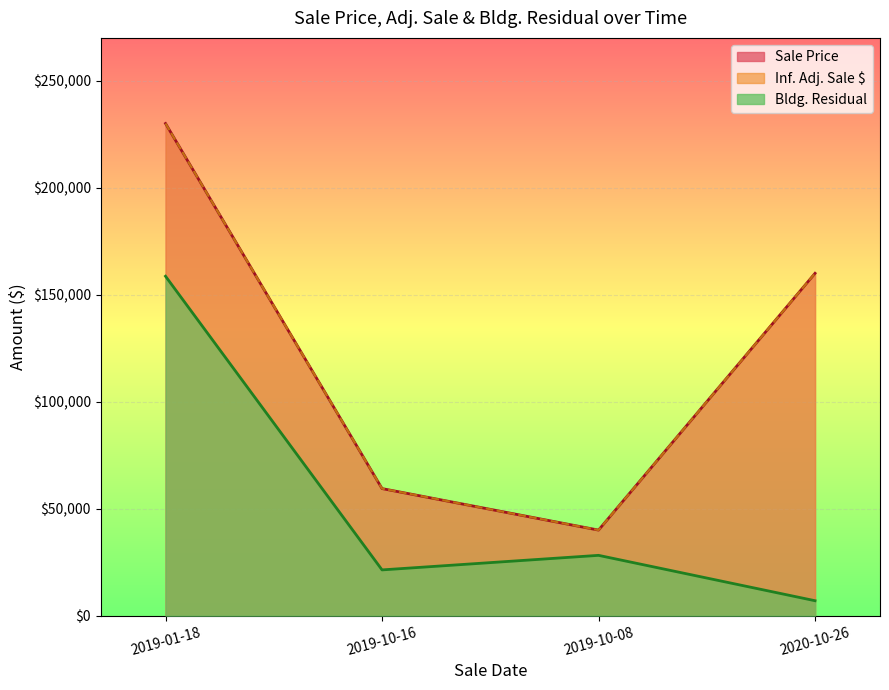

True or false: Inf. Adj. Sale $ and Bldg. Residual intersect in this chart.

False